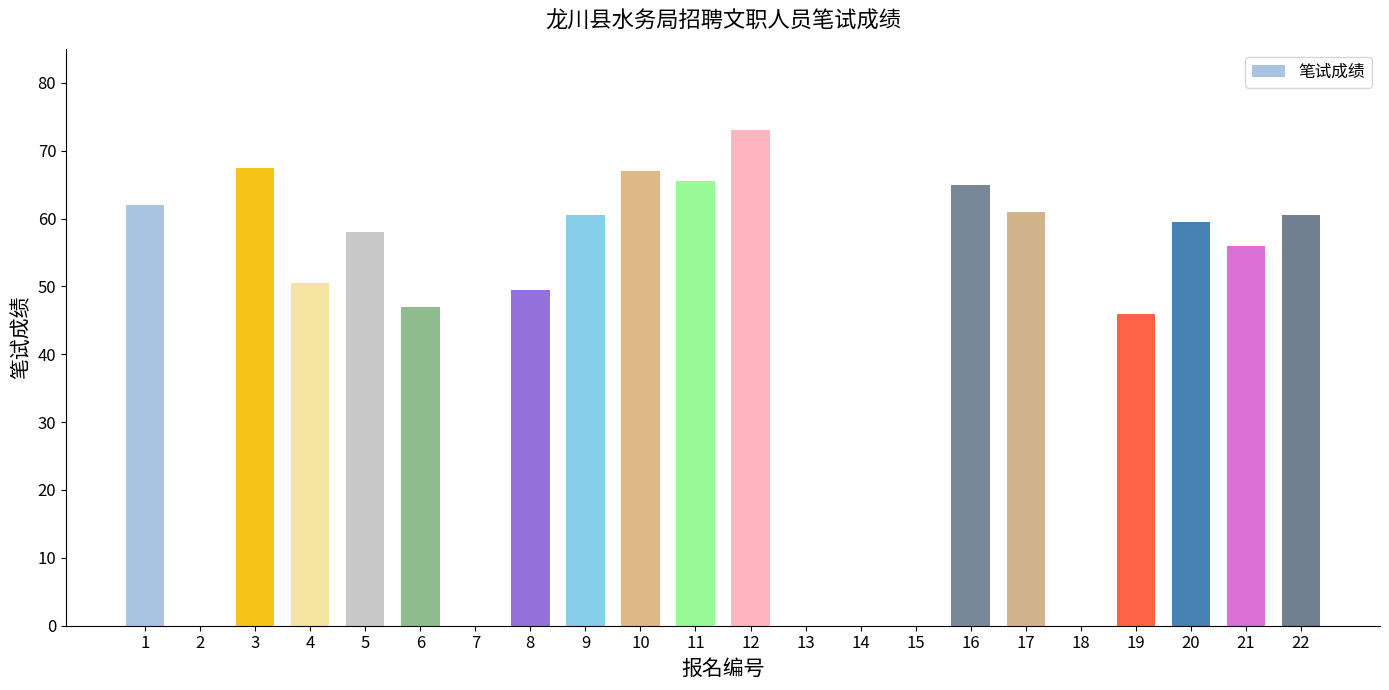

What is the change in value from 15 to 16?

+65.0